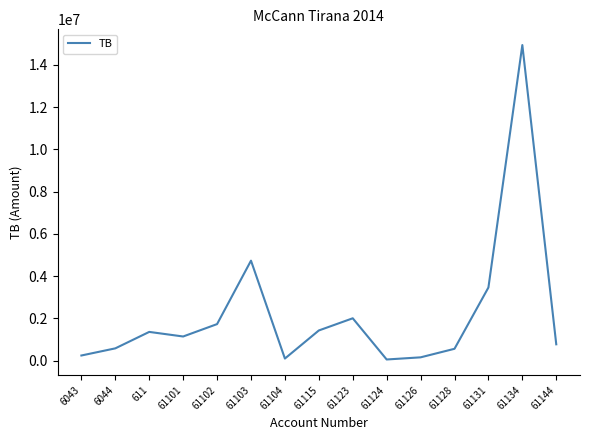

The value at 611 is 1366068.5. True or false?

True